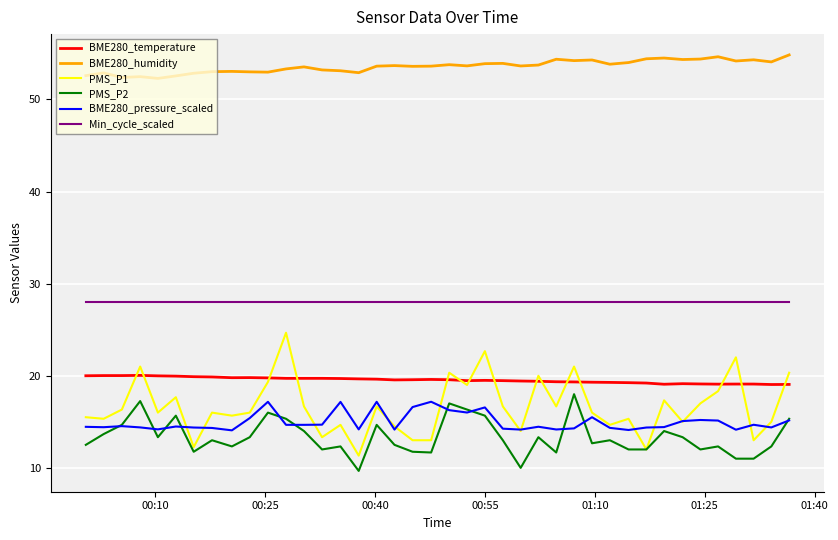

Which series has the widest spread of values?

PMS_P1